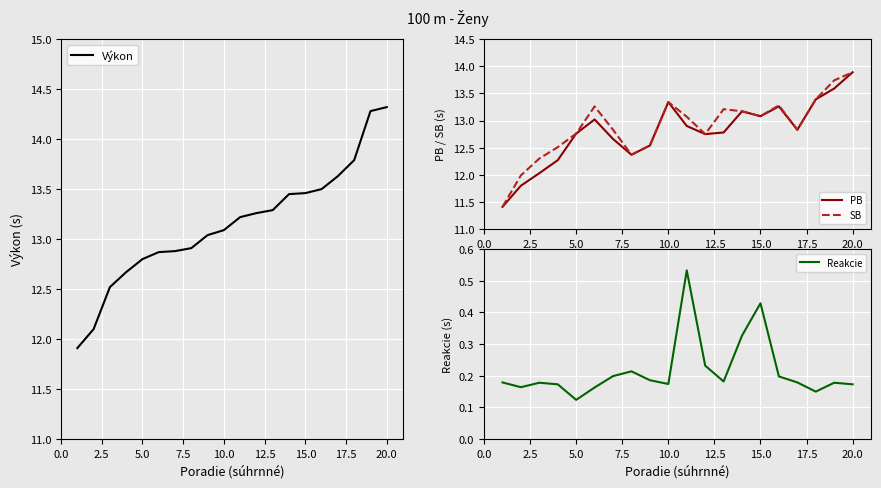

Which category has the highest value in the Výkon series?

20.0